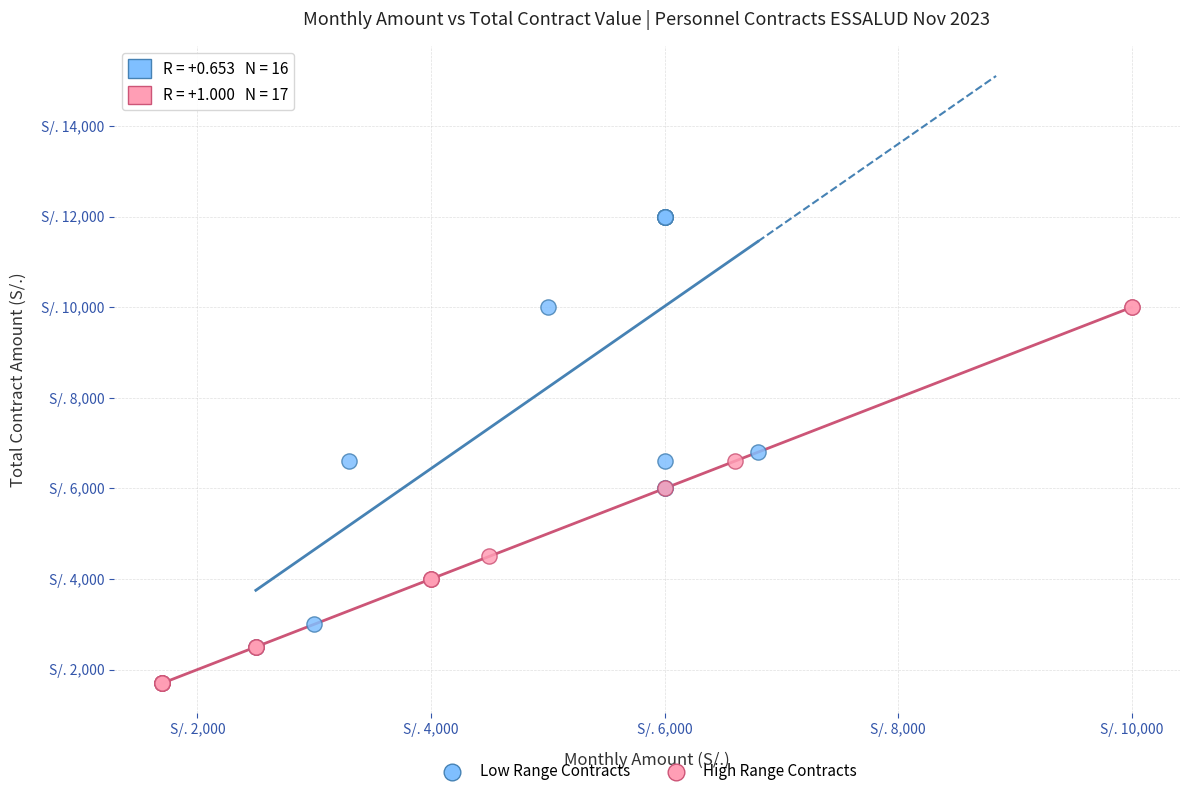

Which series has the largest Y range (max minus min)?

Low Range Contracts